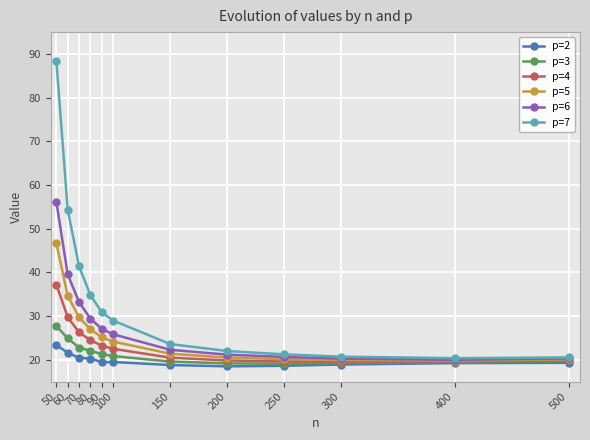

How many values in the p=5 series exceed 24?

6